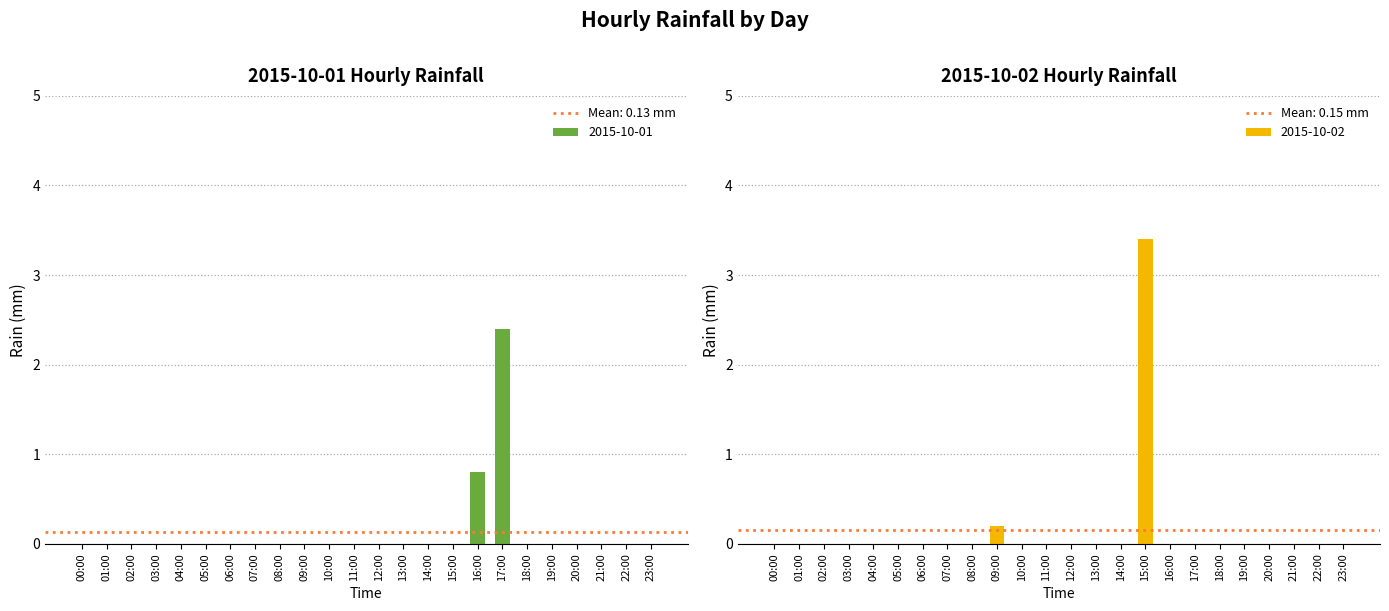

Is it true that 2015-10-01 equals 1.6 at 15:00?

False